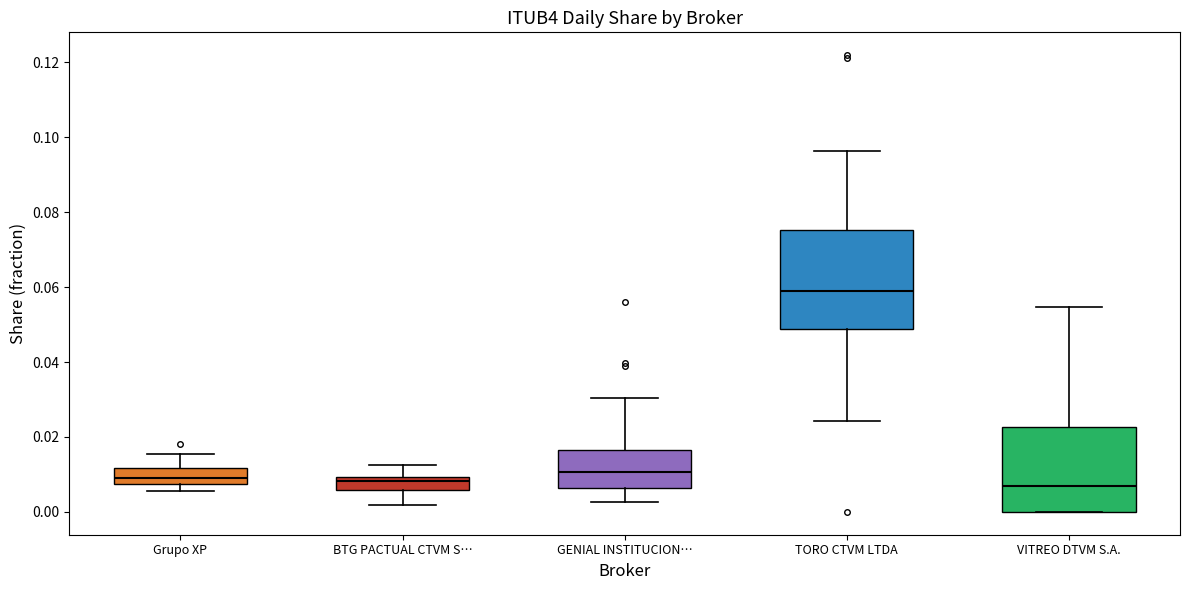

Reading left to right, transcribe this box plot: for each box, give where its median line is, the range the box spans, and where its two whiskers end, as read against the y-axis. The values are not printed on the chart, so give them approximately, as read against the axis.

Grupo XP: median 0.008 (inside the box), box 0.008 to 0.012, whiskers 0.006 to 0.016
BTG PACTUAL CTVM S…: median 0.008, box 0.006 to 0.010, whiskers 0.002 to 0.012
GENIAL INSTITUCION…: median 0.010, box 0.006 to 0.016, whiskers 0.002 to 0.030
TORO CTVM LTDA: median 0.058, box 0.048 to 0.076, whiskers 0.024 to 0.096
VITREO DTVM S.A.: median 0.008, box 0.000 to 0.022, whiskers 0.000 to 0.054